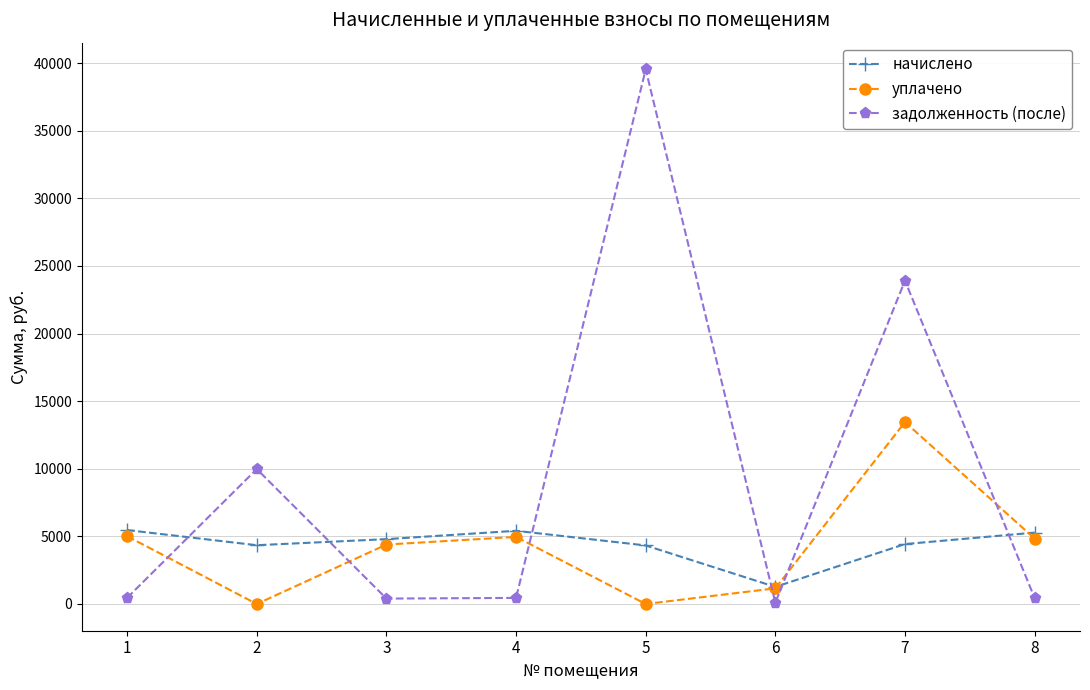

True or false: уплачено has more than 2 interior local peaks.

False